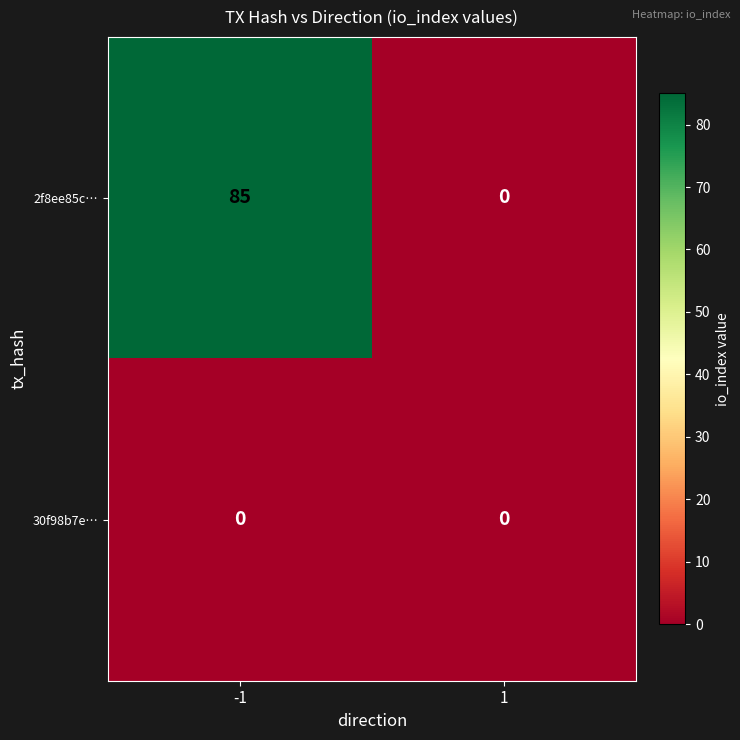

List the series in order of their peak value, lowest first.

30f98b7e…, 2f8ee85c…